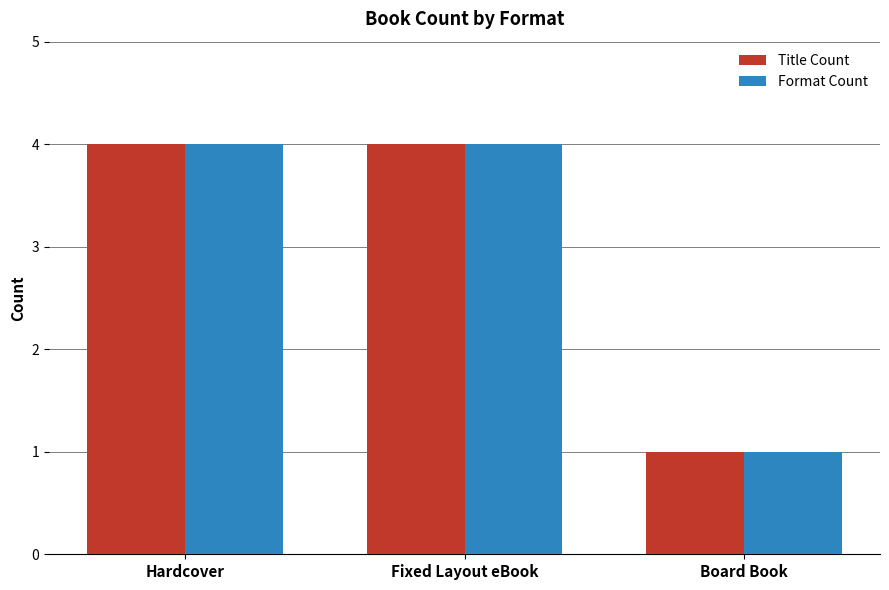

What is the highest value of the Title Count series?

4